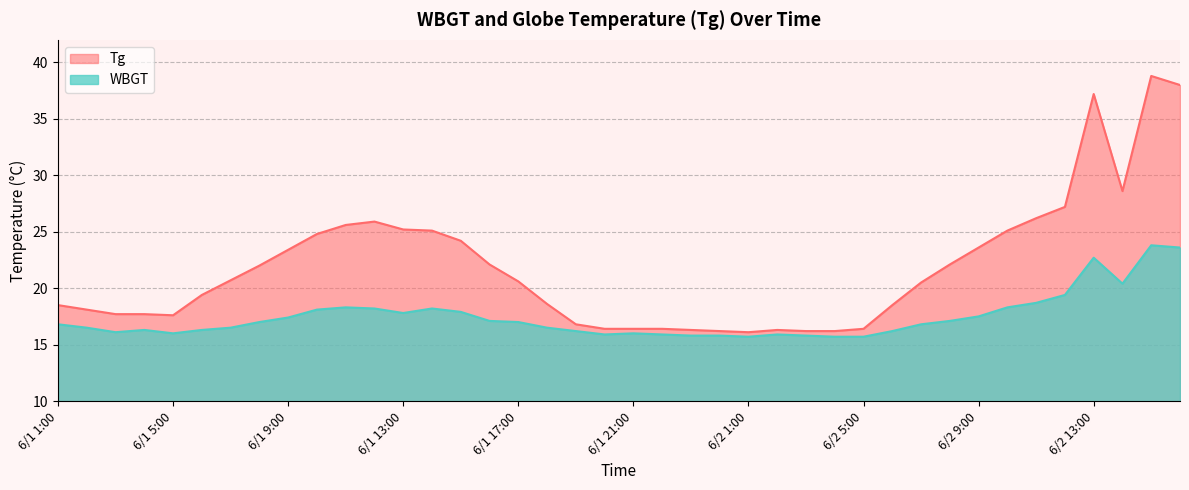

How many values in the WBGT series are below 16?

9